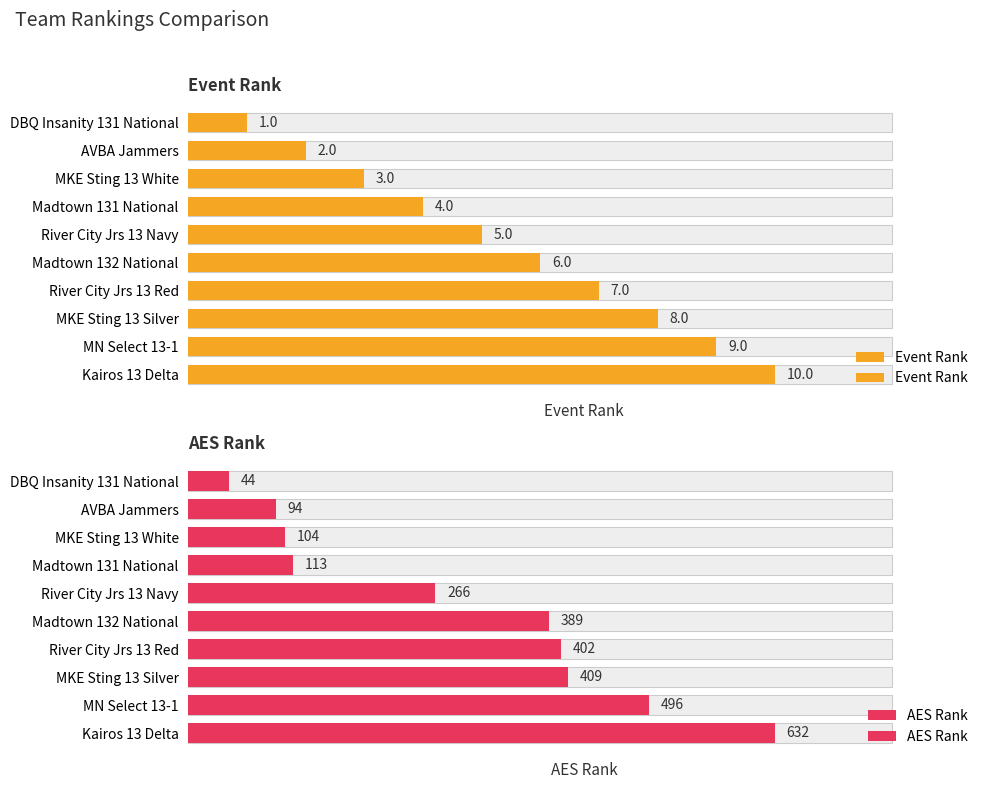

Rank the series at Kairos 13 Delta from highest to lowest value.

AES Rank, Event Rank